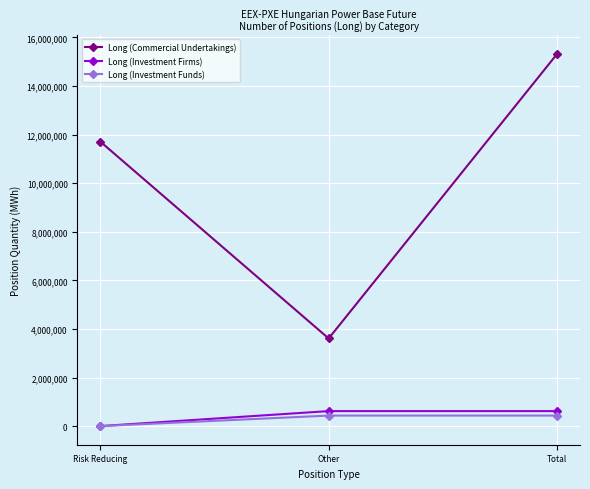

Is this an area chart (filled region under the line)?

No